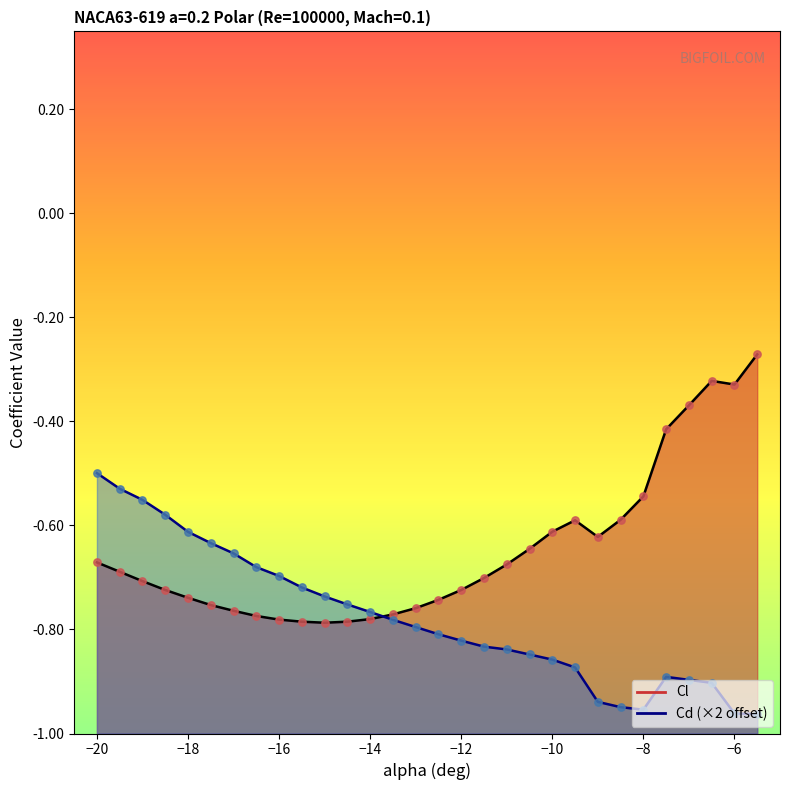

At which category is the sum across all series the highest?

-20